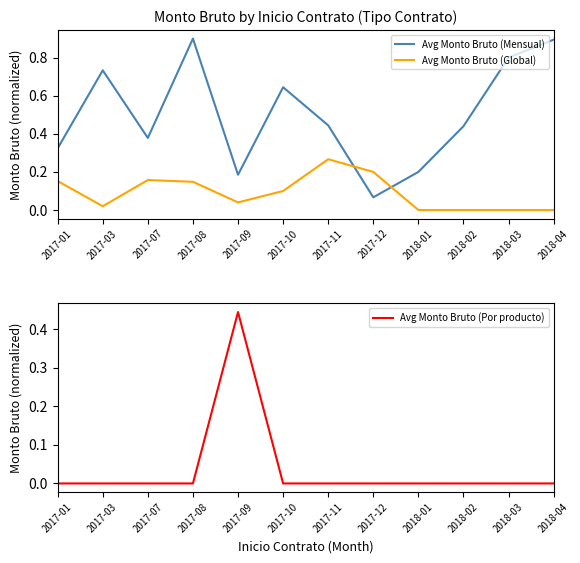

Which series has the largest total across all categories?

Avg Monto Bruto (Mensual)